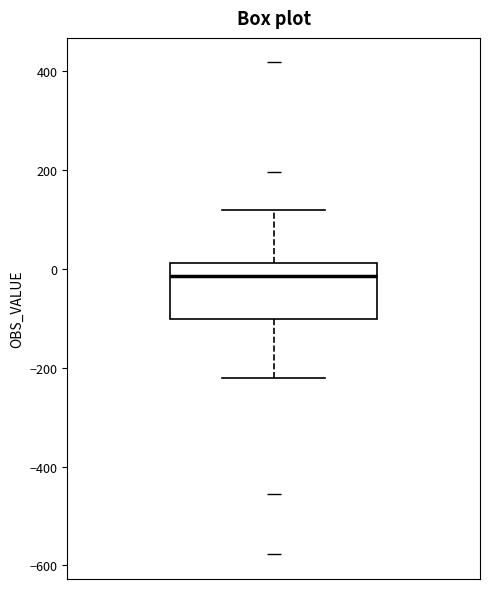

Transcribe this box plot: give where the median line is, the range the box spans, and where the two whiskers end, as read against the y-axis. The values are not printed on the chart, so give them approximately, as read against the axis.

median -20, box -100 to 20, whiskers -220 to 120